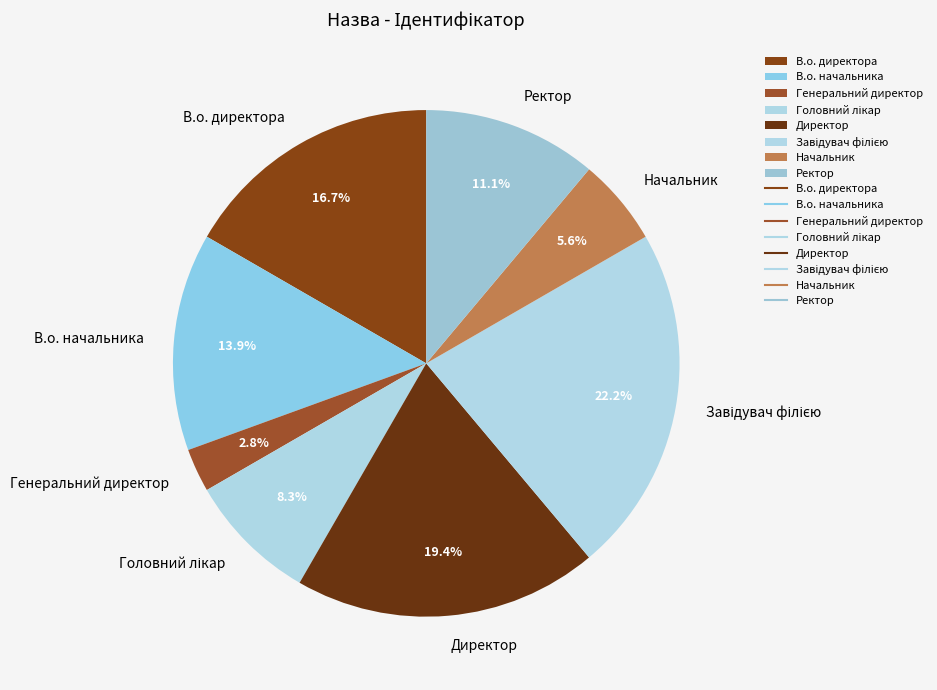

What percentage do В.о. директора and Директор together represent?

36.1%